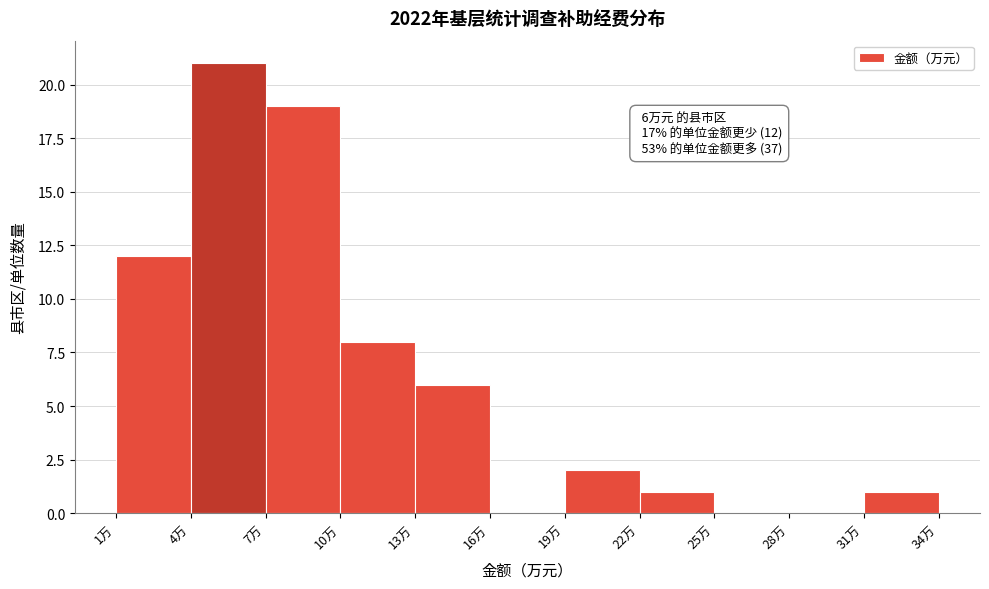

Over which range of the x-axis is the bar tallest?

4 to 7